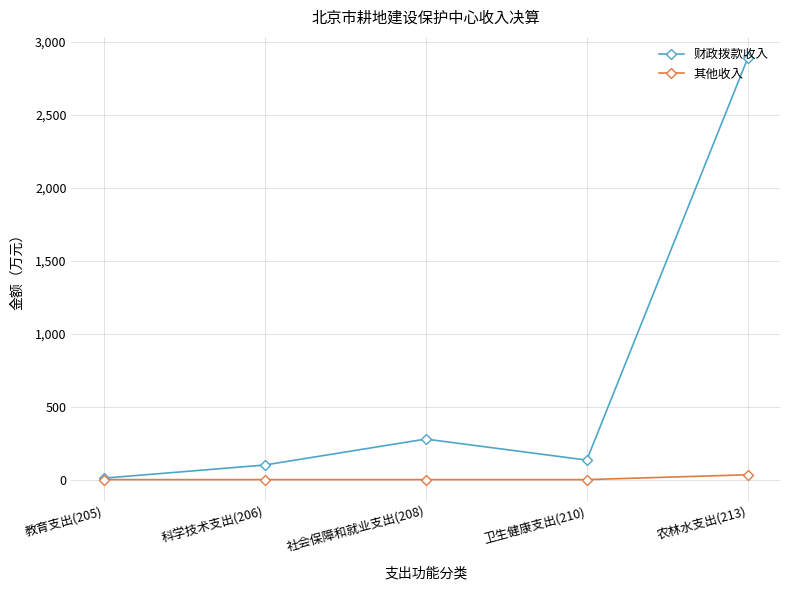

What is the label of the 1st point from the right?

农林水支出(213)